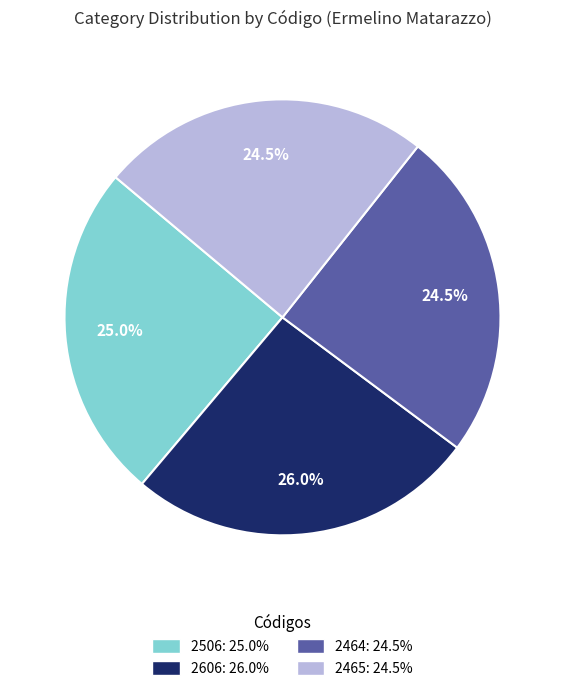

Count the number of slices in the pie.

4